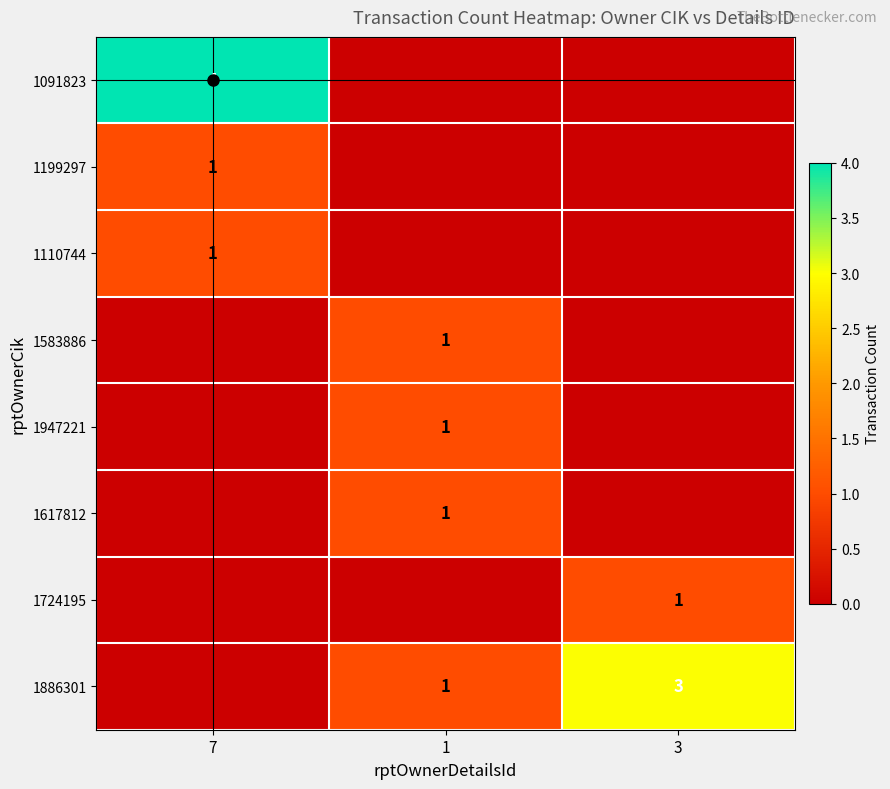

Which series changed the most between 7 and 3?

1091823